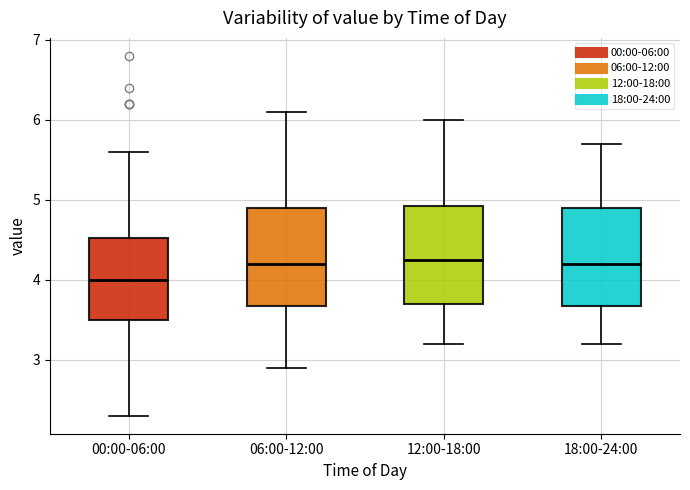

Reading left to right, transcribe this box plot: for each box, give where its median line is, the range the box spans, and where its two whiskers end, as read against the y-axis. The values are not printed on the chart, so give them approximately, as read against the axis.

00:00-06:00: median 4.0, box 3.5 to 4.5, whiskers 2.3 to 5.6
06:00-12:00: median 4.2, box 3.7 to 4.9, whiskers 2.9 to 6.1
12:00-18:00: median 4.3, box 3.7 to 4.9, whiskers 3.2 to 6.0
18:00-24:00: median 4.2, box 3.7 to 4.9, whiskers 3.2 to 5.7